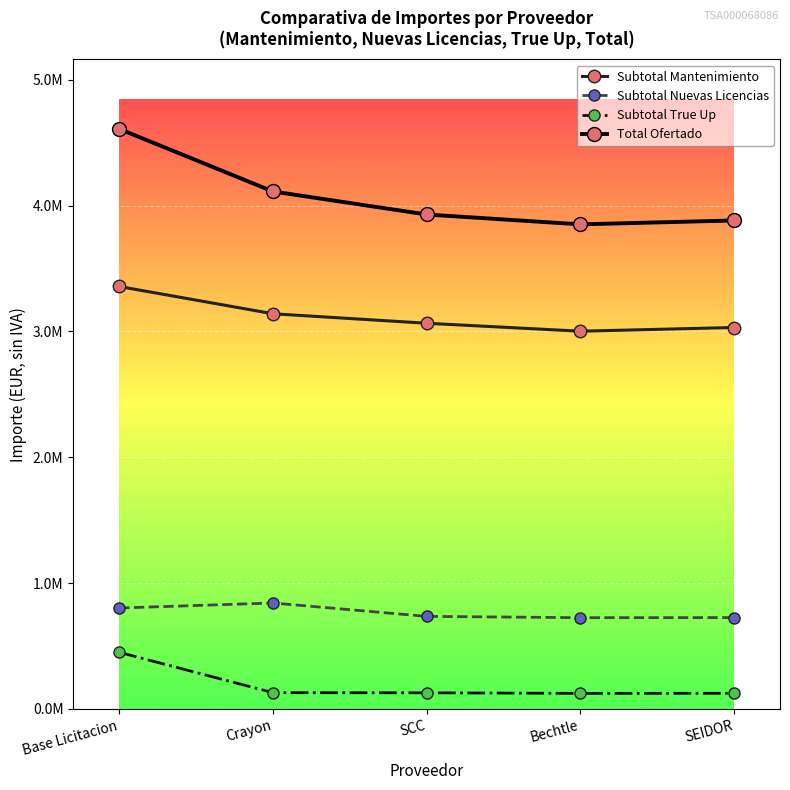

True or false: Subtotal True Up has more than 0 points higher than both neighbors.

False